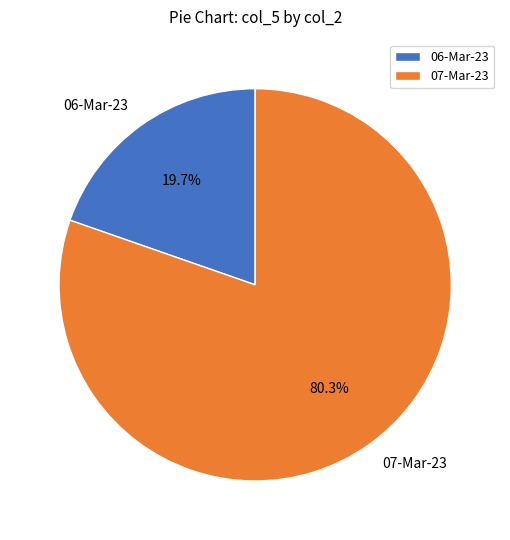

What percentage is the 07-Mar-23 slice, to the nearest percent?

80%